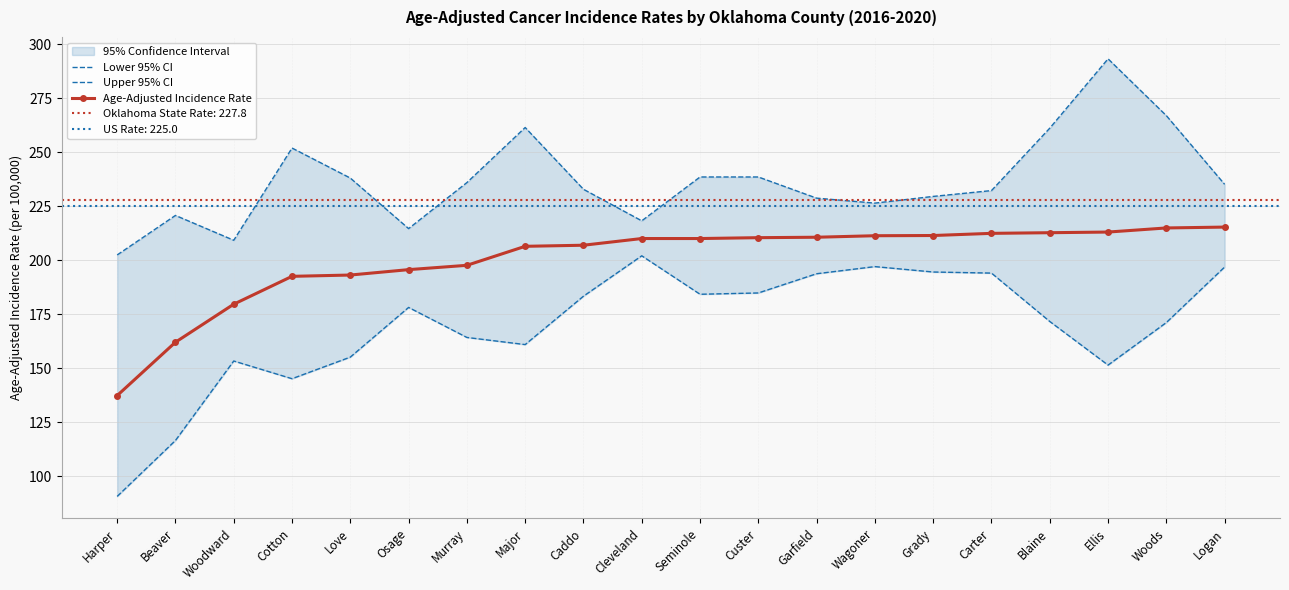

What is the label of the 3rd point from the right?

Ellis